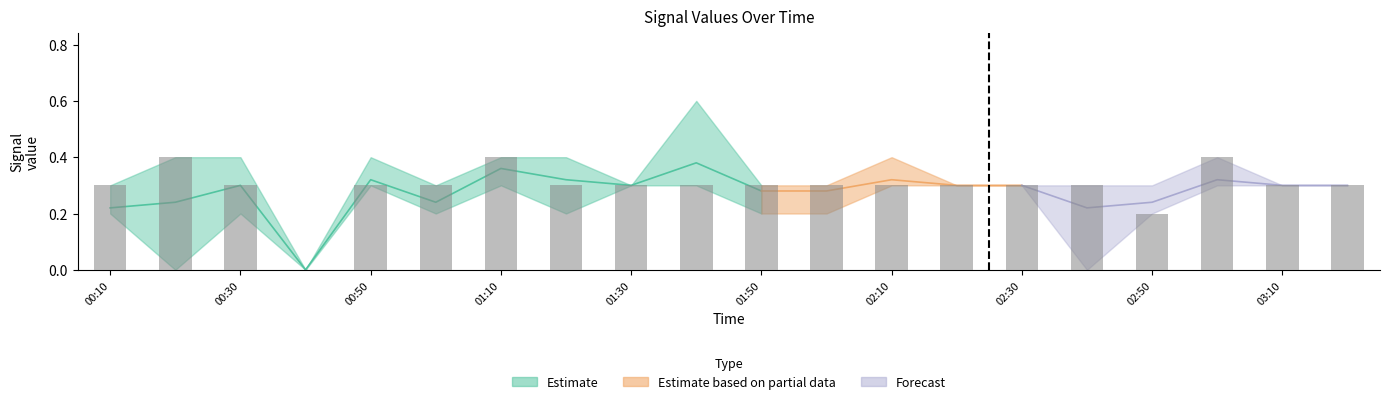

How many bars are there in total?

20